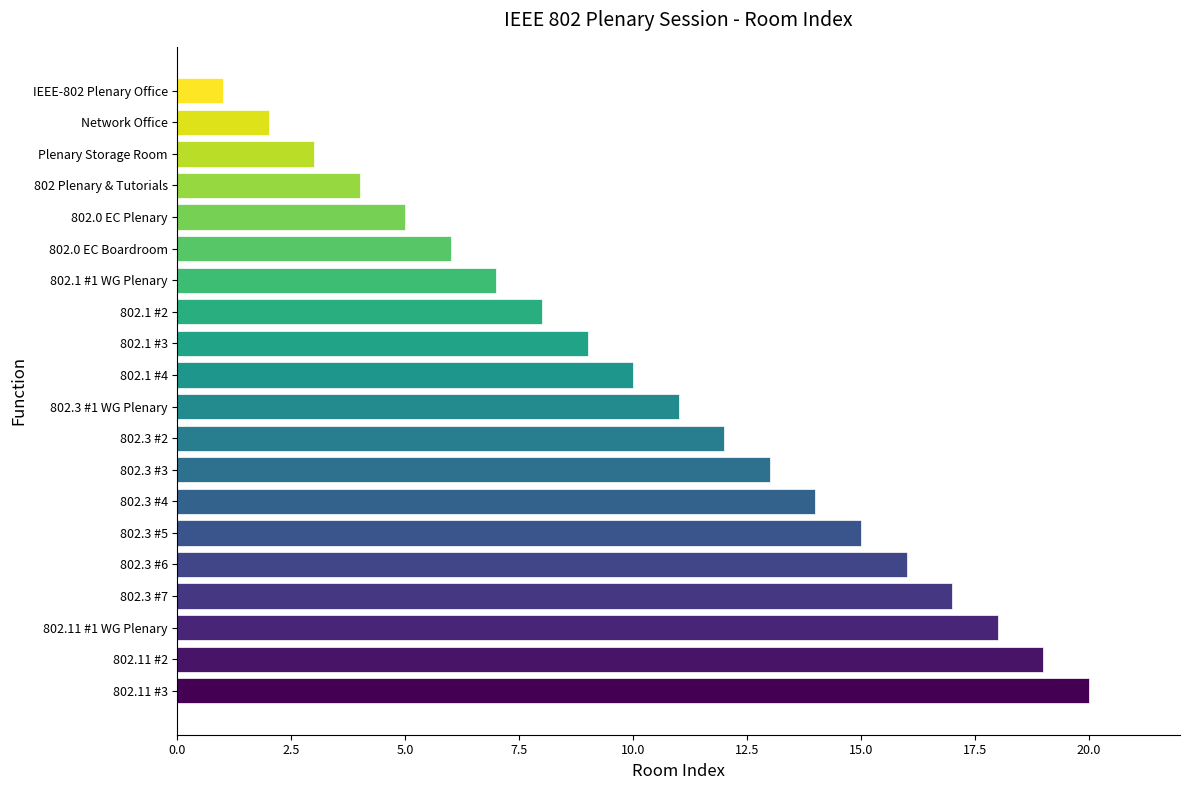

Which category has the lowest value across all series?

IEEE-802 Plenary Office